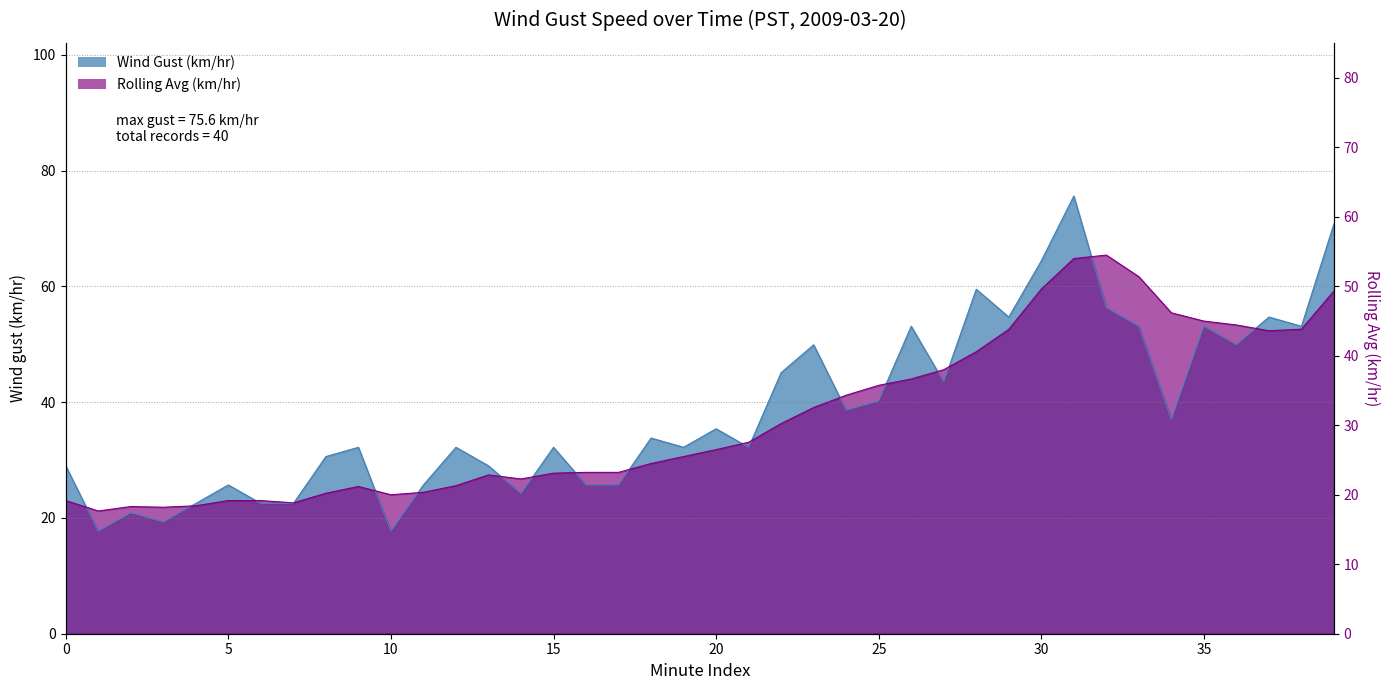

Between 11 and 18, which series saw the biggest shift?

Wind Gust (km/hr)